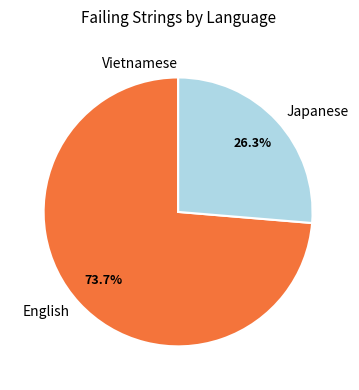

What percentage is the Japanese slice, to the nearest percent?

26%